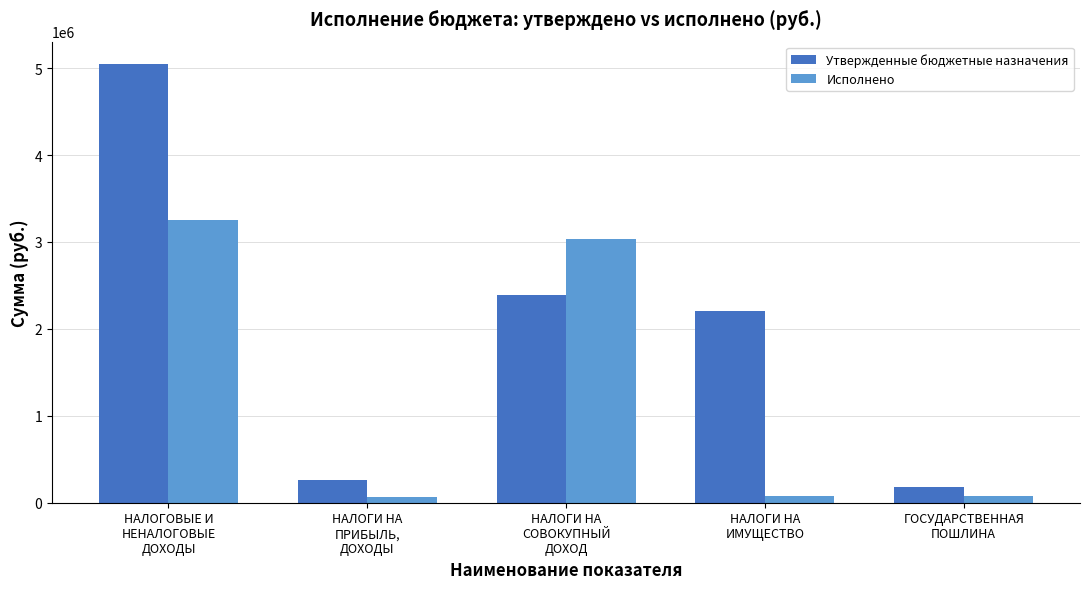

What is the highest value of the Утвержденные бюджетные назначения series?

5052600.0